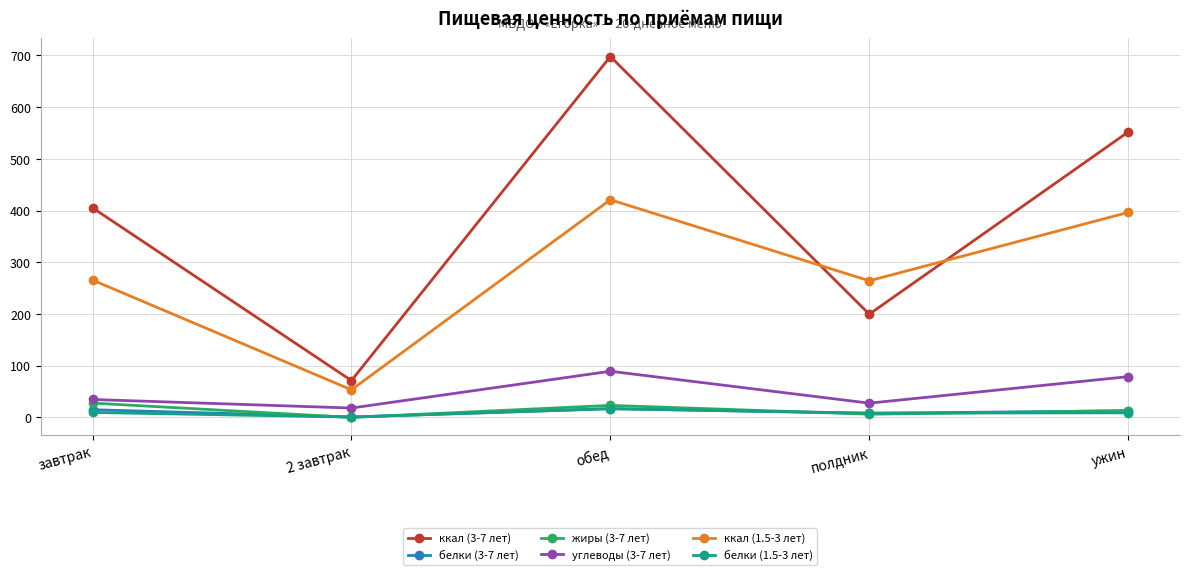

What is the spread (max minus min) of values at обед?

681.1